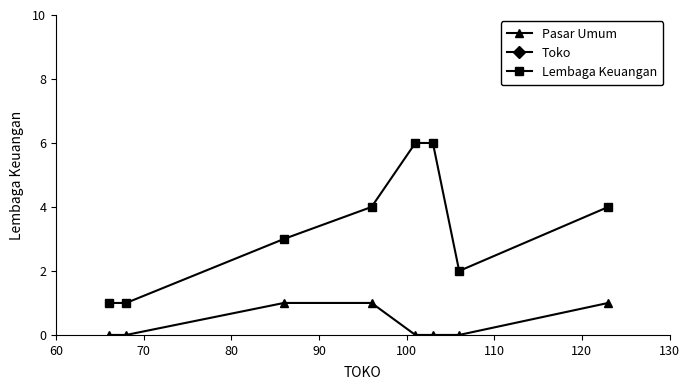

What is the highest value of the Lembaga Keuangan series?

6